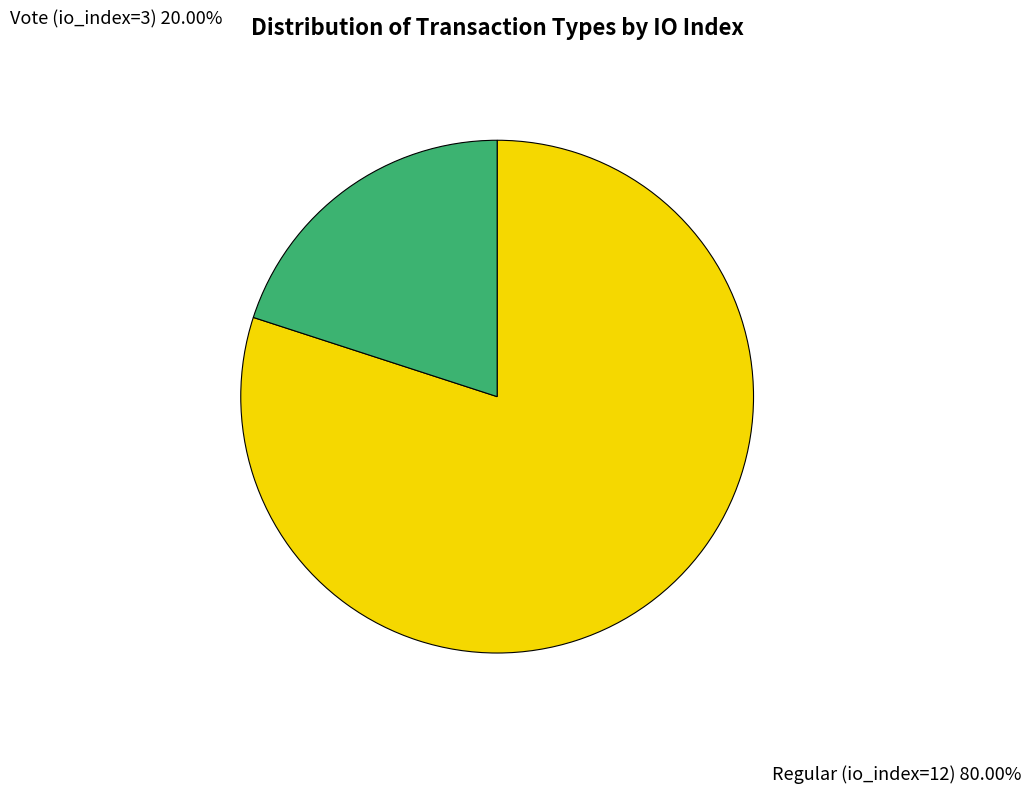

Does Vote (io_index=3) account for over 50% of the chart?

No